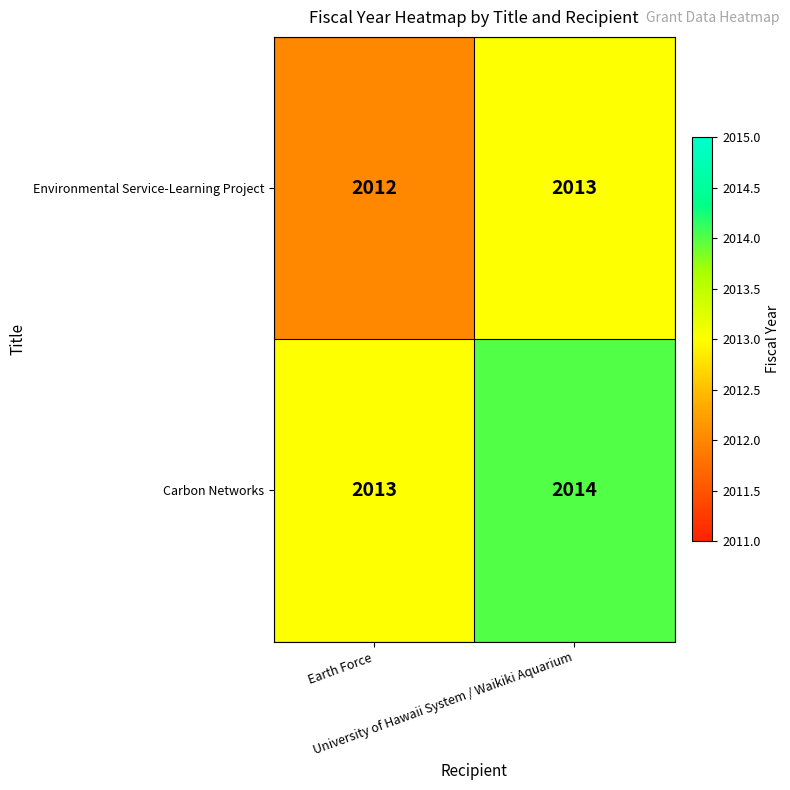

List the series in order of their overall mean, highest first.

Carbon Networks, Environmental Service-Learning Project